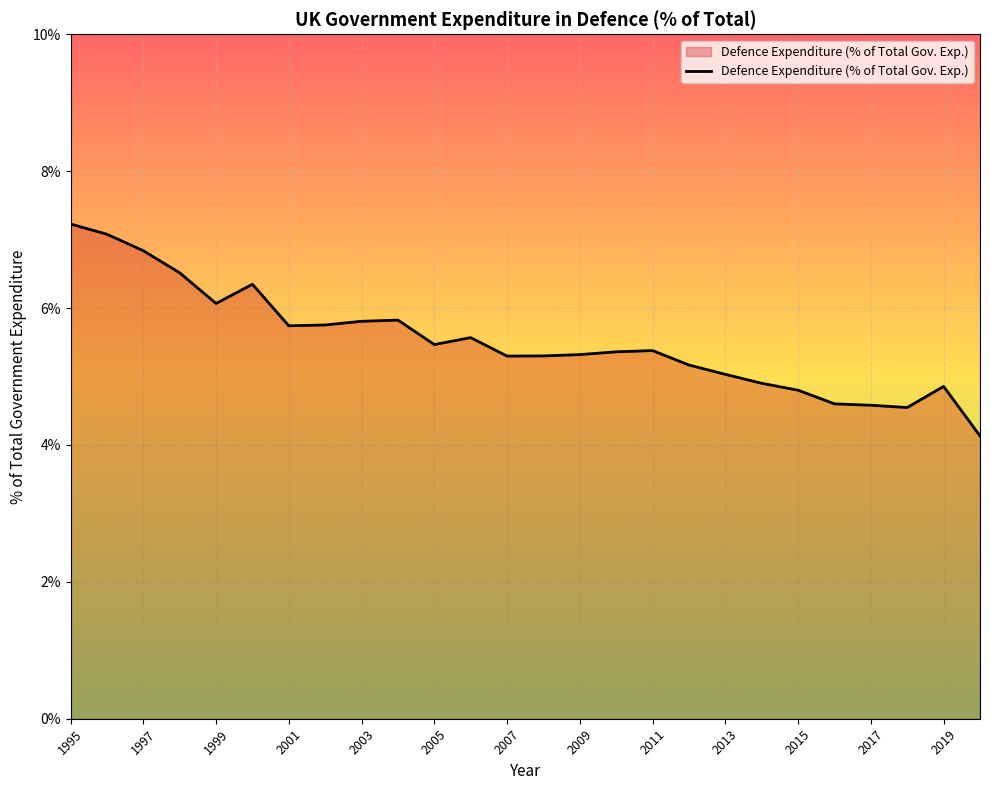

What is the smallest value displayed?

4.1